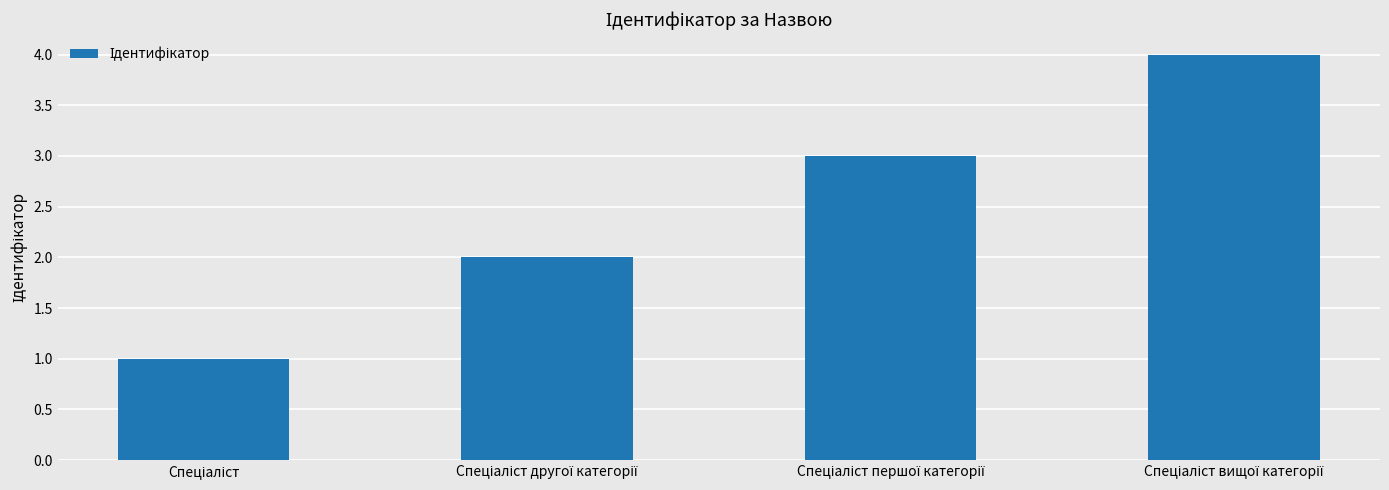

What is the maximum value shown in the chart?

4